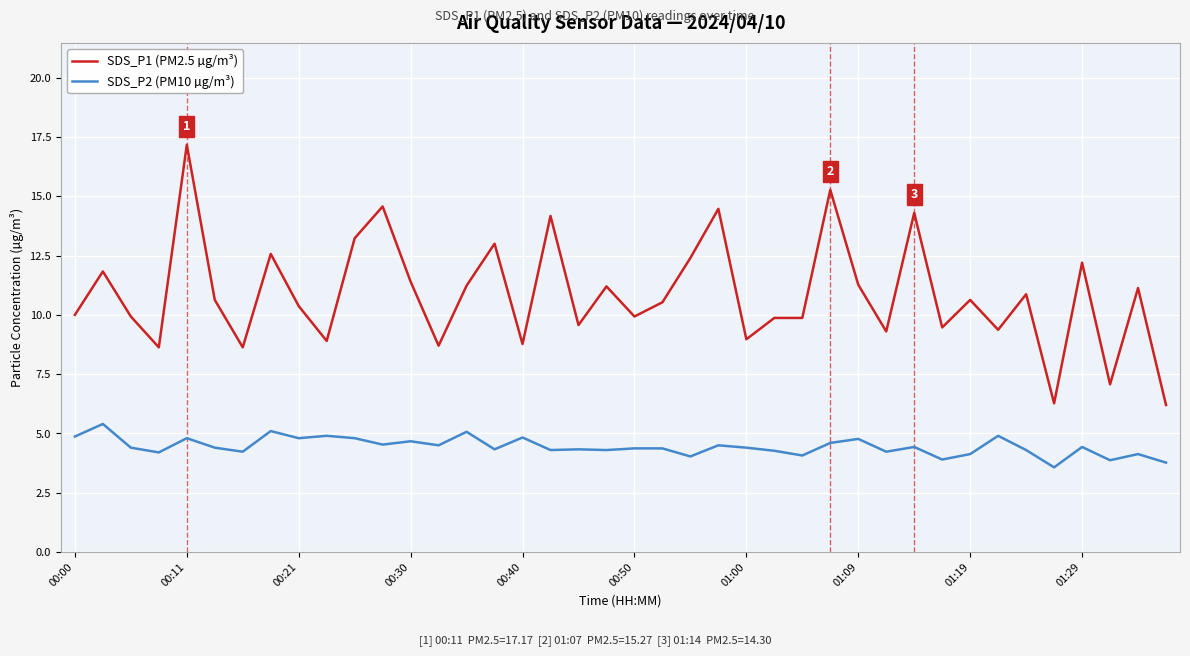

True or false: SDS_P2 (PM10 µg/m³) and SDS_P1 (PM2.5 µg/m³) intersect in this chart.

False